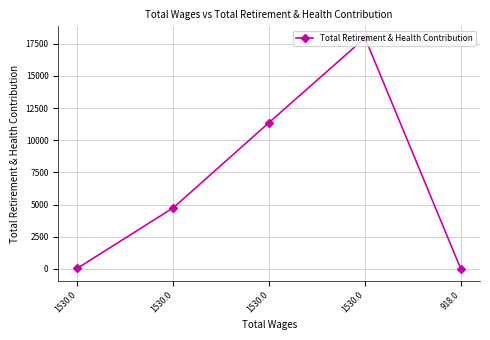

What is the average value?

6831